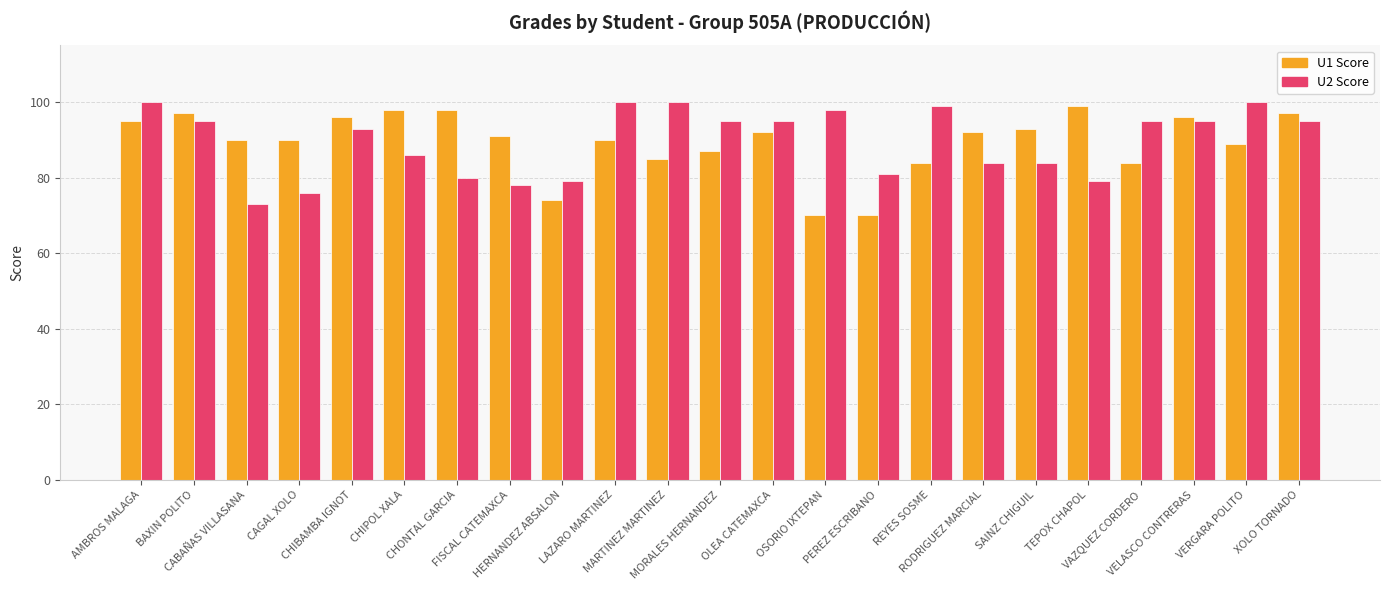

What is the greatest value displayed?

100